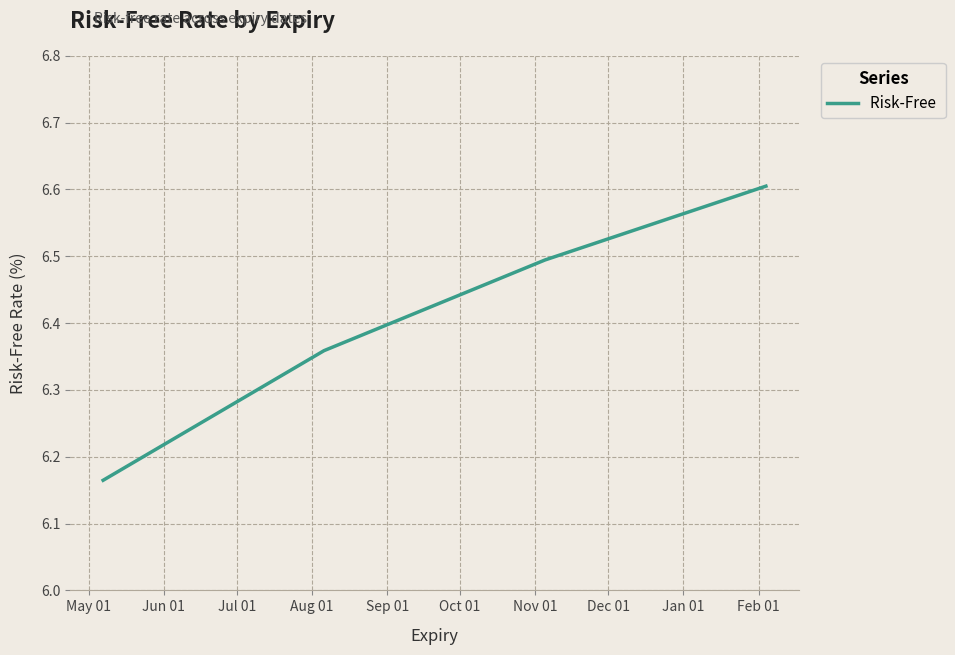

How many values are between 6 and 7?

4